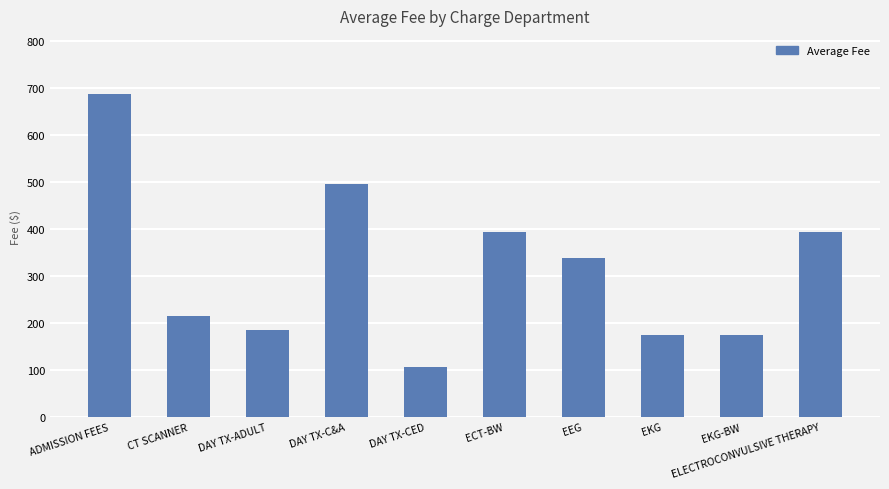

Which category has the highest value across all series?

ADMISSION FEES